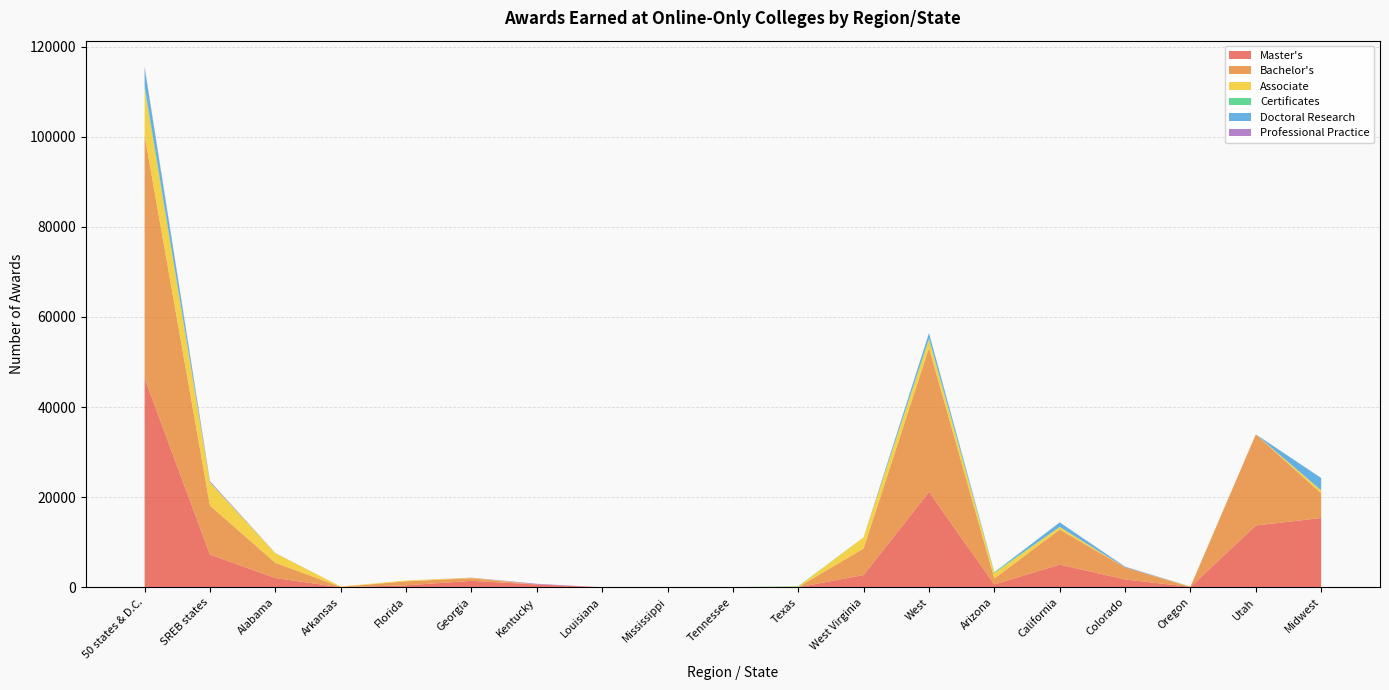

Reading left to right, list all the values displayed in this chart.

Master's: 50 states & D.C.=46408	SREB states=7249	Alabama=2051	Arkansas=0	Florida=432	Georgia=1427	Kentucky=621	Louisiana=0	Mississippi=0	Tennessee=3	Texas=0	West Virginia=2715	West=21159	Arizona=614	California=5029	Colorado=1738	Oregon=72	Utah=13706	Midwest=15383
Bachelor's: 50 states & D.C.=53884	SREB states=10870	Alabama=3381	Arkansas=87	Florida=884	Georgia=583	Kentucky=0	Louisiana=0	Mississippi=0	Tennessee=6	Texas=37	West Virginia=5888	West=31984	Arizona=1321	California=7786	Colorado=2658	Oregon=0	Utah=20219	Midwest=5466
Associate: 50 states & D.C.=10478	SREB states=5107	Alabama=2128	Arkansas=86	Florida=186	Georgia=86	Kentucky=0	Louisiana=0	Mississippi=0	Tennessee=9	Texas=114	West Virginia=2497	West=1844	Arizona=1198	California=567	Colorado=1	Oregon=58	Utah=20	Midwest=671
Certificates: 50 states & D.C.=638	SREB states=100	Alabama=0	Arkansas=0	Florida=1	Georgia=0	Kentucky=0	Louisiana=0	Mississippi=0	Tennessee=0	Texas=90	West Virginia=9	West=249	Arizona=205	California=6	Colorado=0	Oregon=38	Utah=0	Midwest=14
Doctoral Research: 50 states & D.C.=3900	SREB states=38	Alabama=31	Arkansas=0	Florida=0	Georgia=6	Kentucky=0	Louisiana=0	Mississippi=0	Tennessee=1	Texas=0	West Virginia=0	West=1139	Arizona=0	California=1001	Colorado=138	Oregon=0	Utah=0	Midwest=2723
Professional Practice: 50 states & D.C.=249	SREB states=184	Alabama=0	Arkansas=0	Florida=0	Georgia=33	Kentucky=151	Louisiana=0	Mississippi=0	Tennessee=0	Texas=0	West Virginia=0	West=55	Arizona=0	California=16	Colorado=39	Oregon=0	Utah=0	Midwest=0